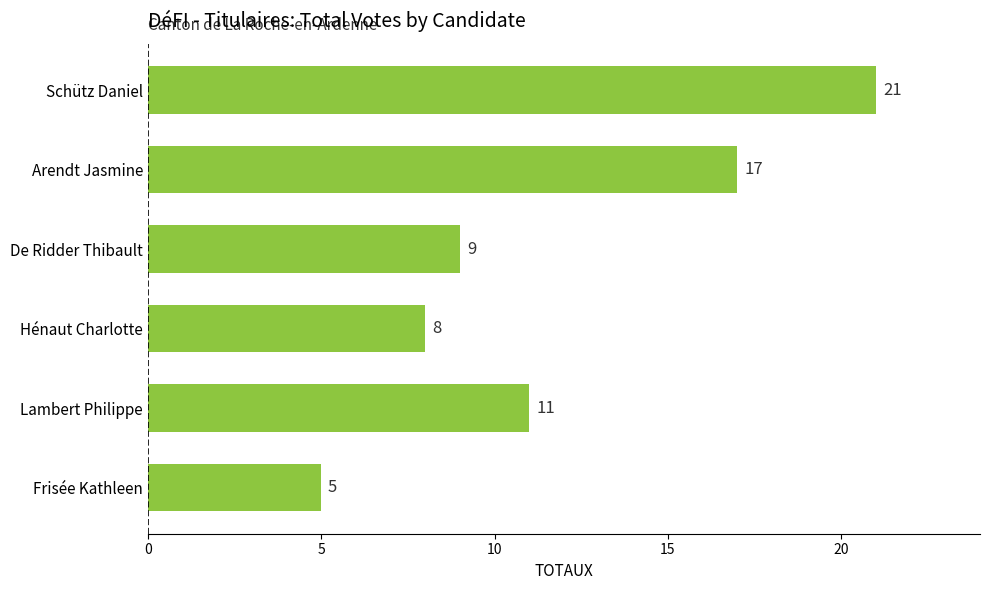

Rank the categories by value from highest to lowest.

Schütz Daniel, Arendt Jasmine, Lambert Philippe, De Ridder Thibault, Hénaut Charlotte, Frisée Kathleen